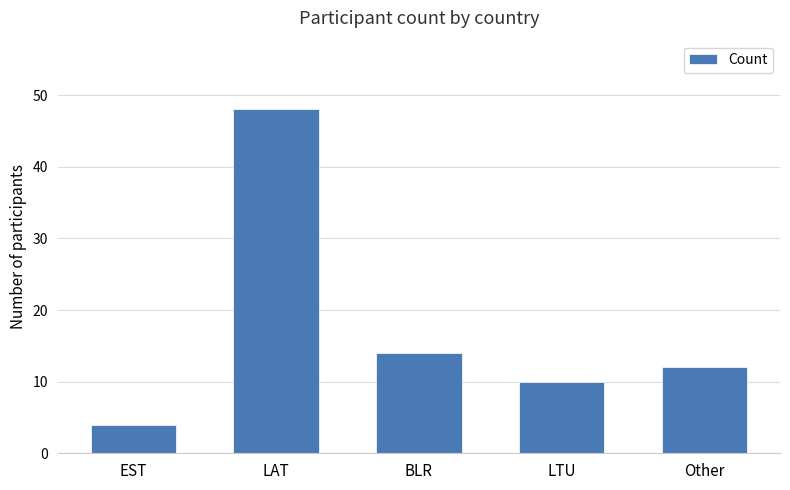

What position from the left is Other?

5